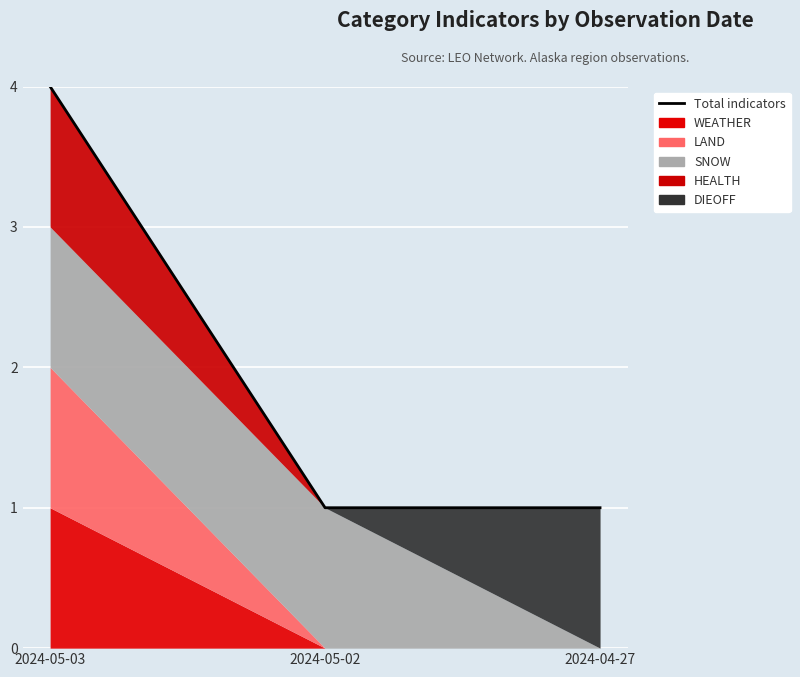

The chart shows a value of 1 at 2024-04-27. True or false?

True